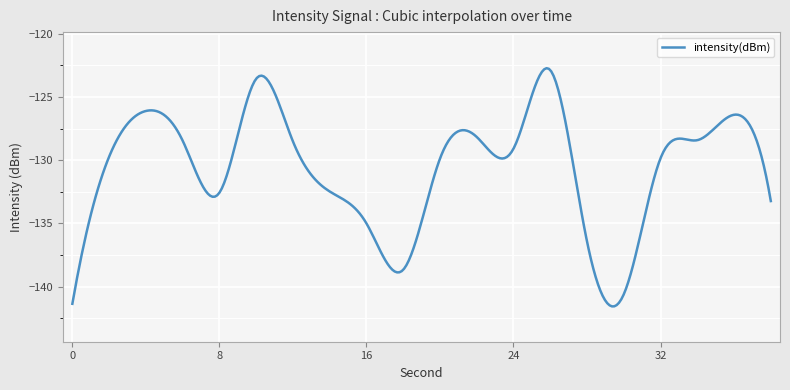

What is the difference between the maximum and minimum values?

18.8